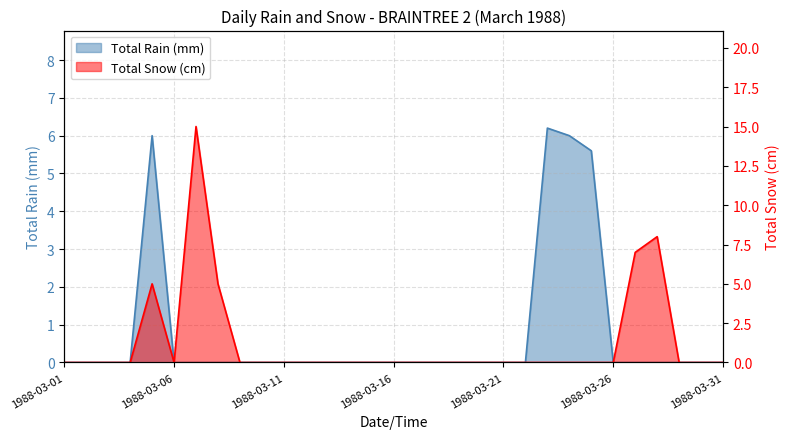

In Total Snow (cm), how many points are lower than both neighbors (excluding endpoints)?

1